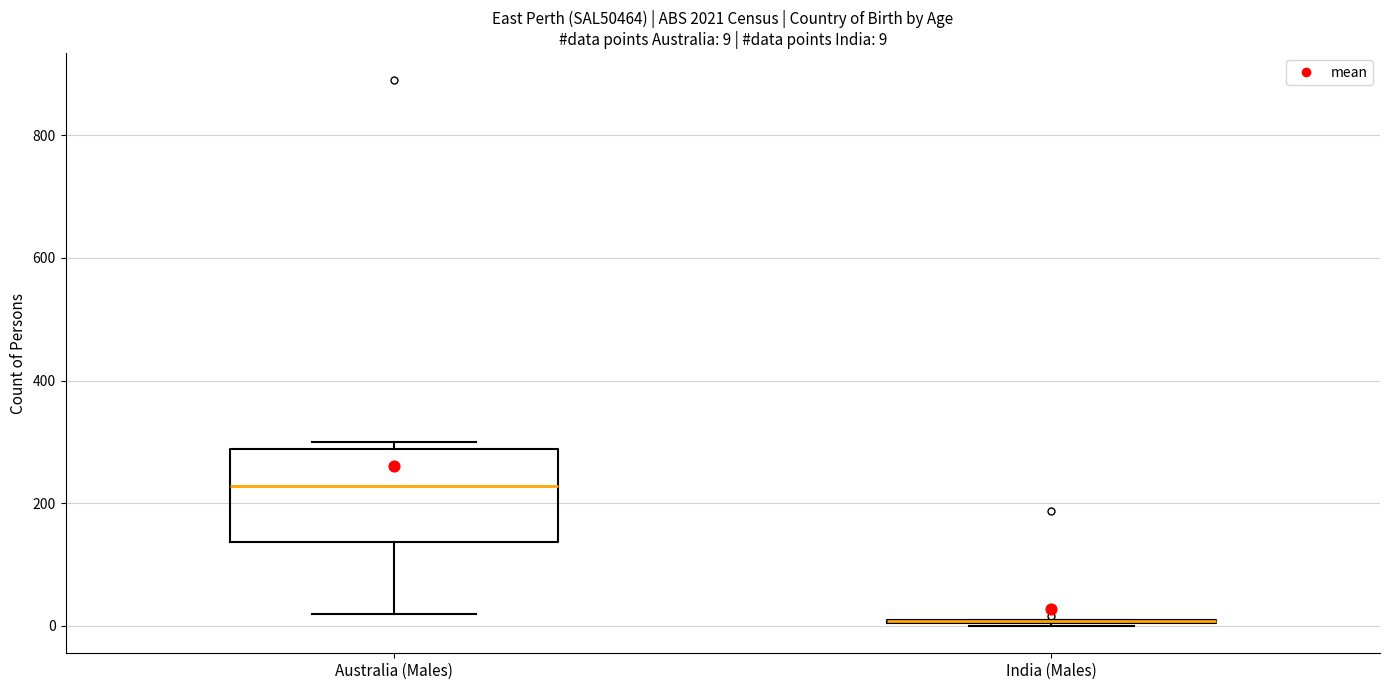

Which box is the tallest, from its lower edge to its upper edge?

Australia (Males)